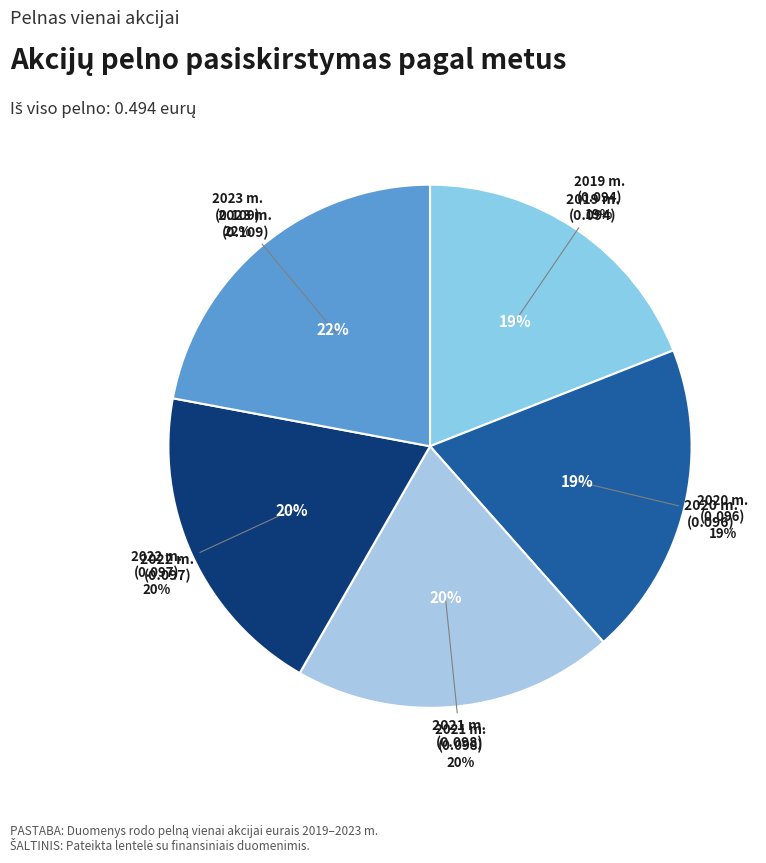

To the nearest percent, what portion does 2021 m. represent?

20%